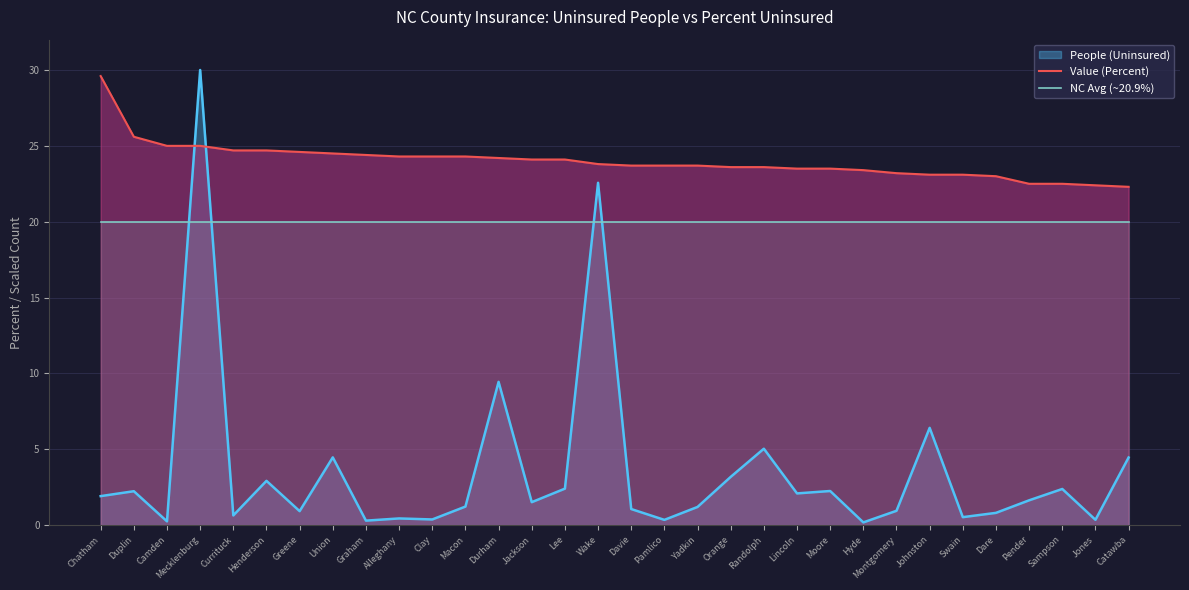

What position from the right is Mecklenburg?

29